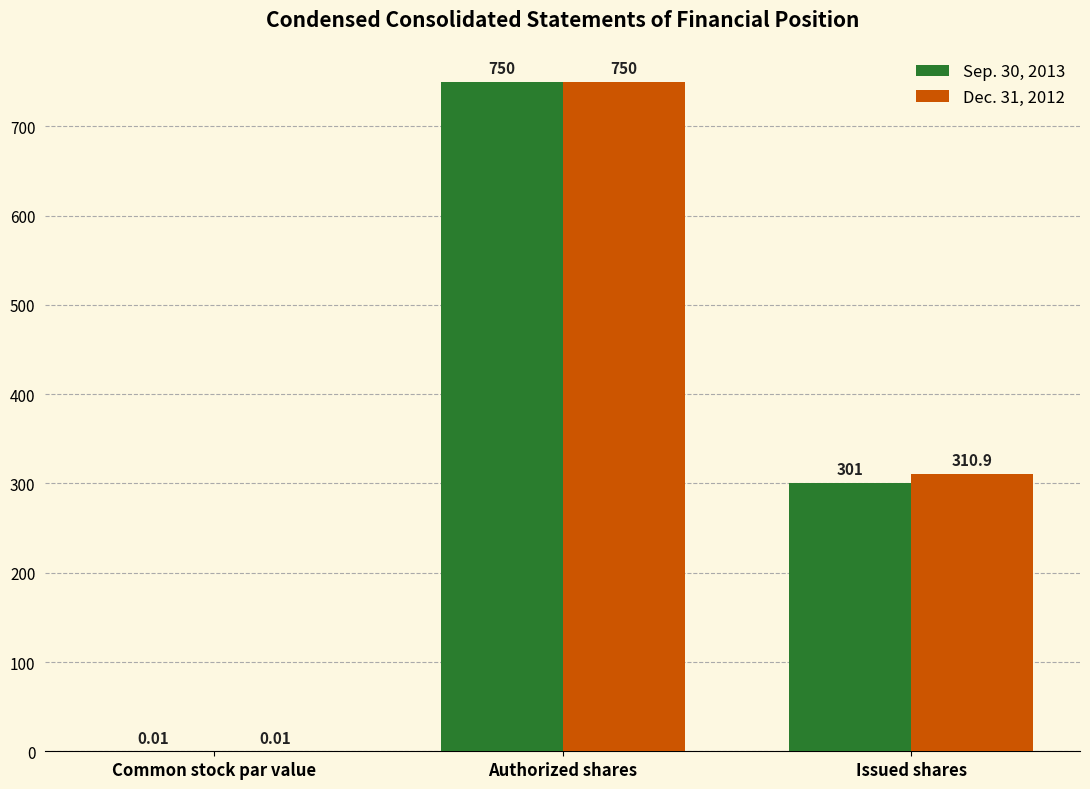

At which category does the chart reach its peak across all series?

Authorized shares